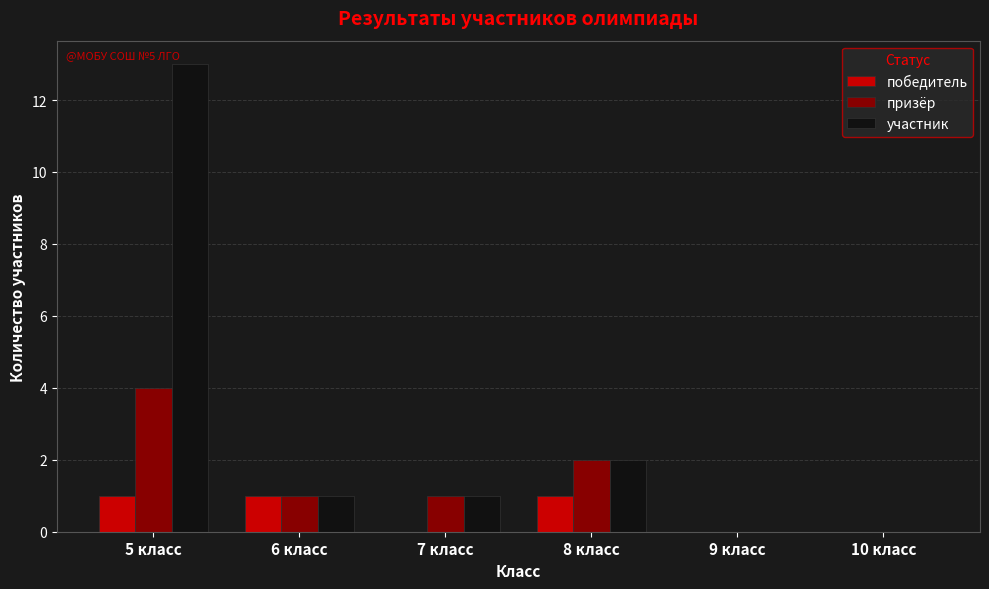

Count the number of data series in this chart.

3